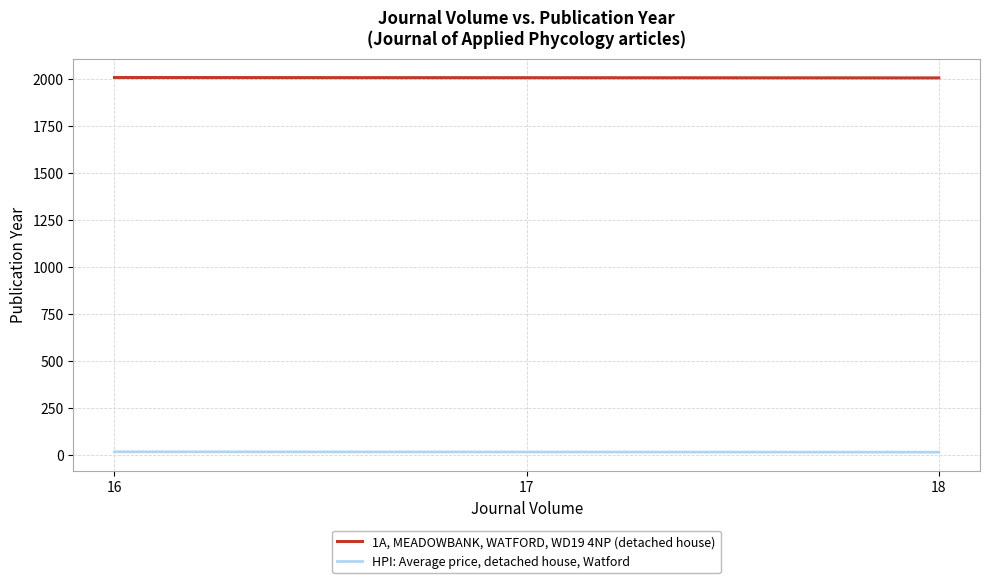

At which label does 1A, MEADOWBANK, WATFORD, WD19 4NP (detached house) first exceed 2005?

16